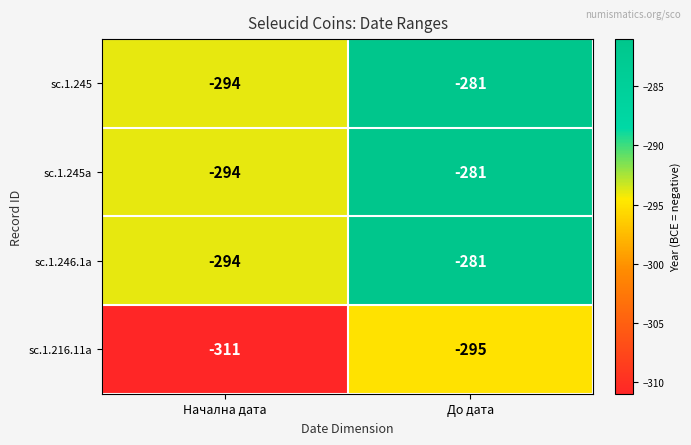

The sc.1.246.1a series shows -406 at До дата. True or false?

False